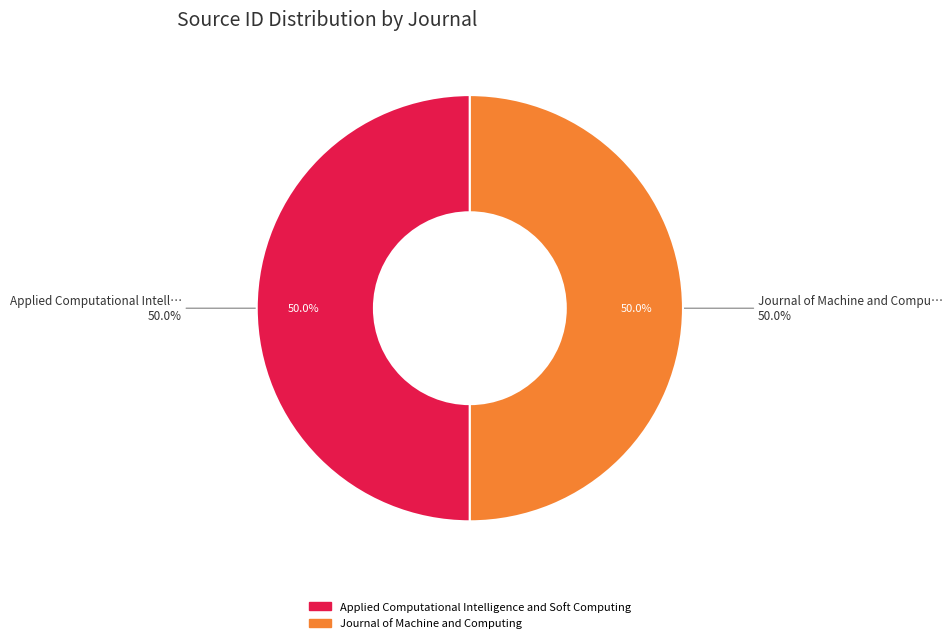

Which slice is the smallest?

Applied Computational Intelligence and Soft Computing